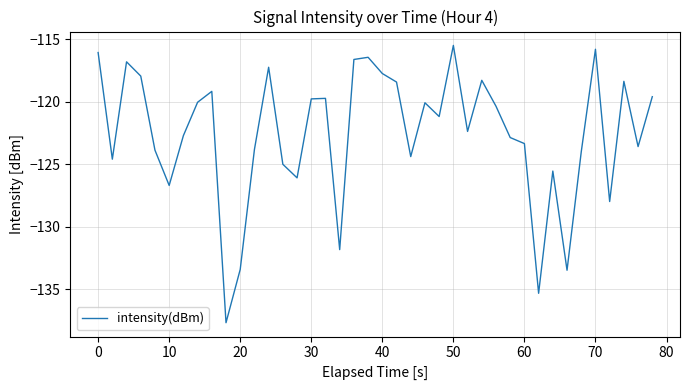

What is the difference between the maximum and minimum values?

22.2